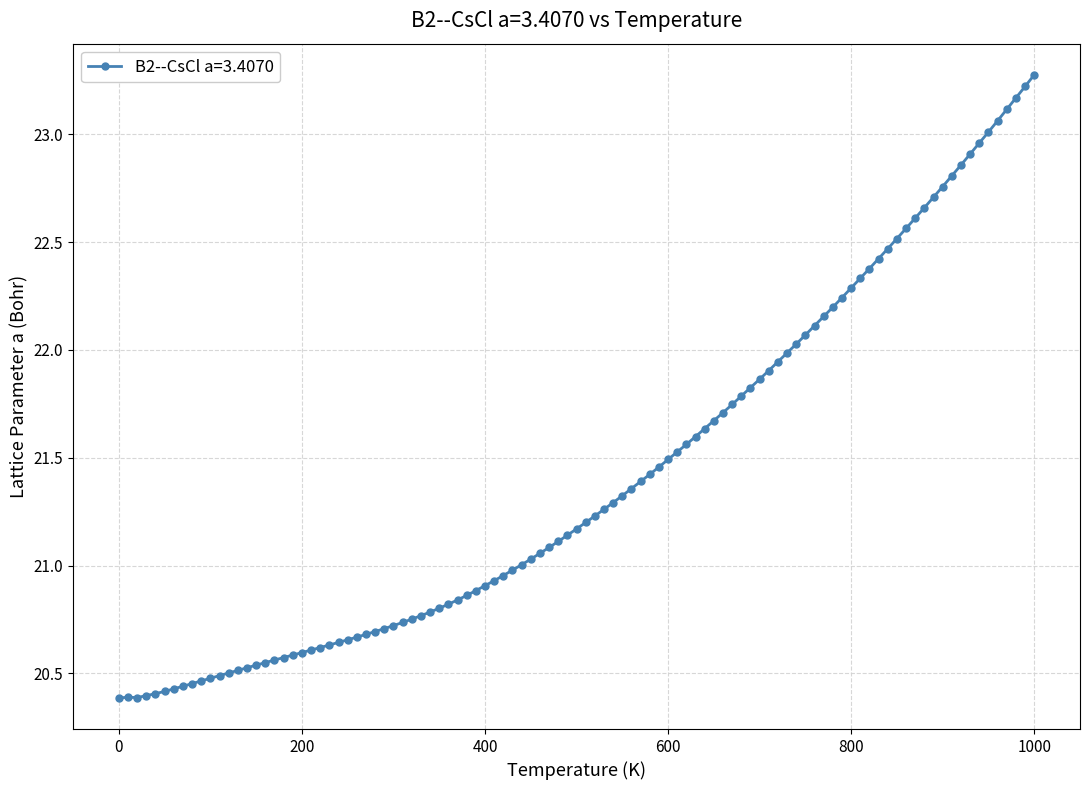

What is the difference between the maximum and minimum values?

2.9